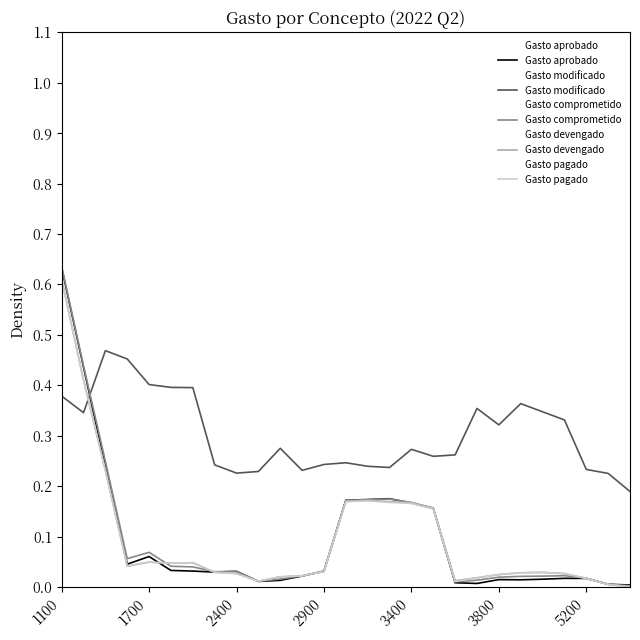

How many lines are shown in the chart?

5